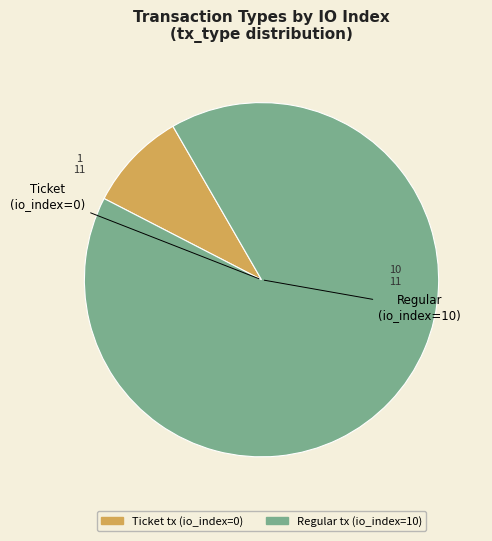

What is the largest slice in the pie chart?

Regular tx (io_index=10)